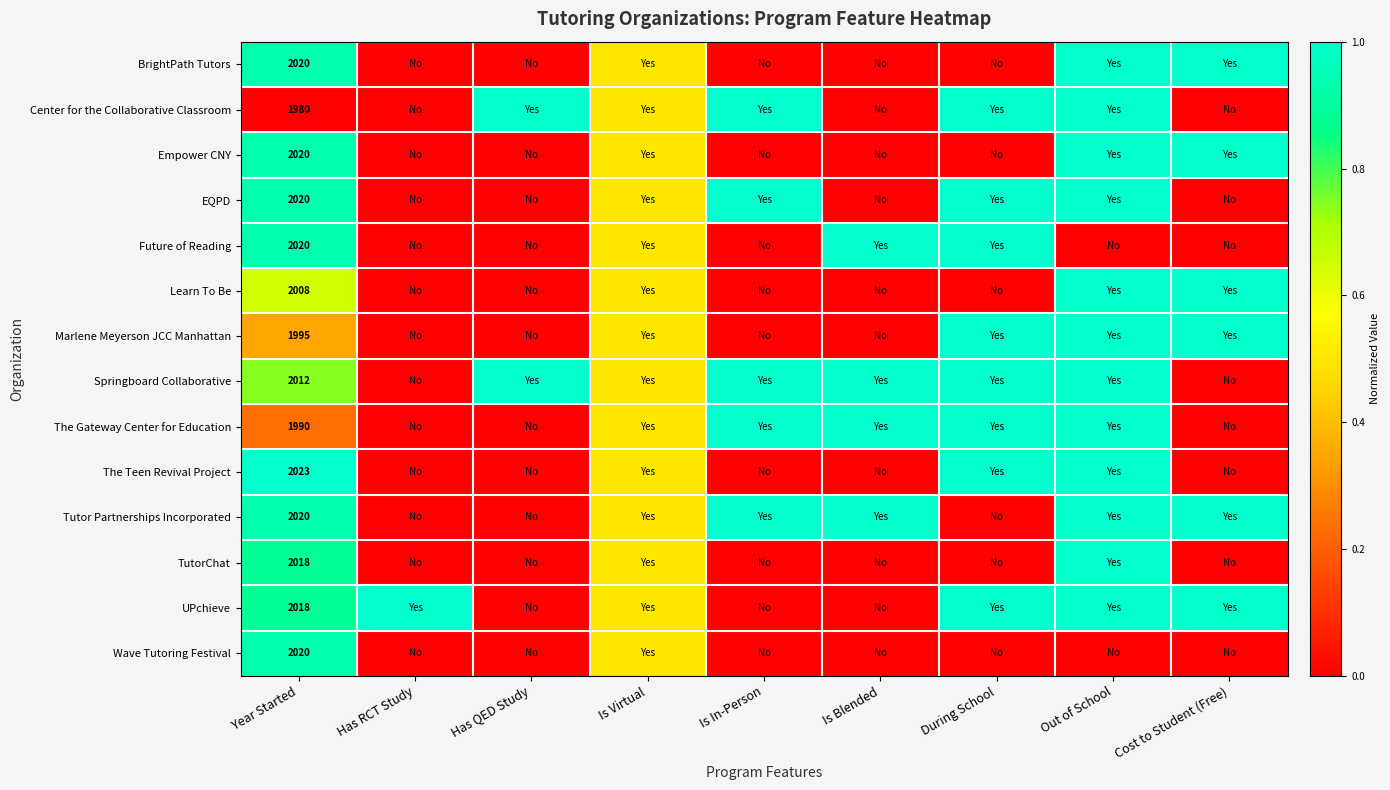

At which category is the sum across all series the highest?

Out of School